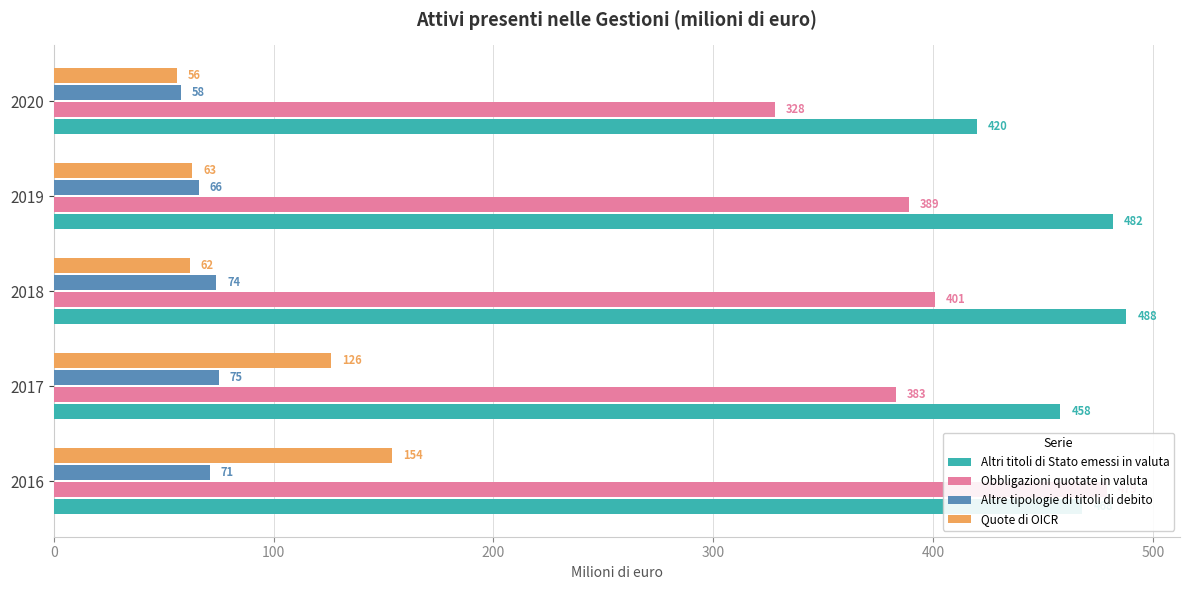

What is the difference between the maximum and minimum values in the Altre tipologie di titoli di debito series?

17